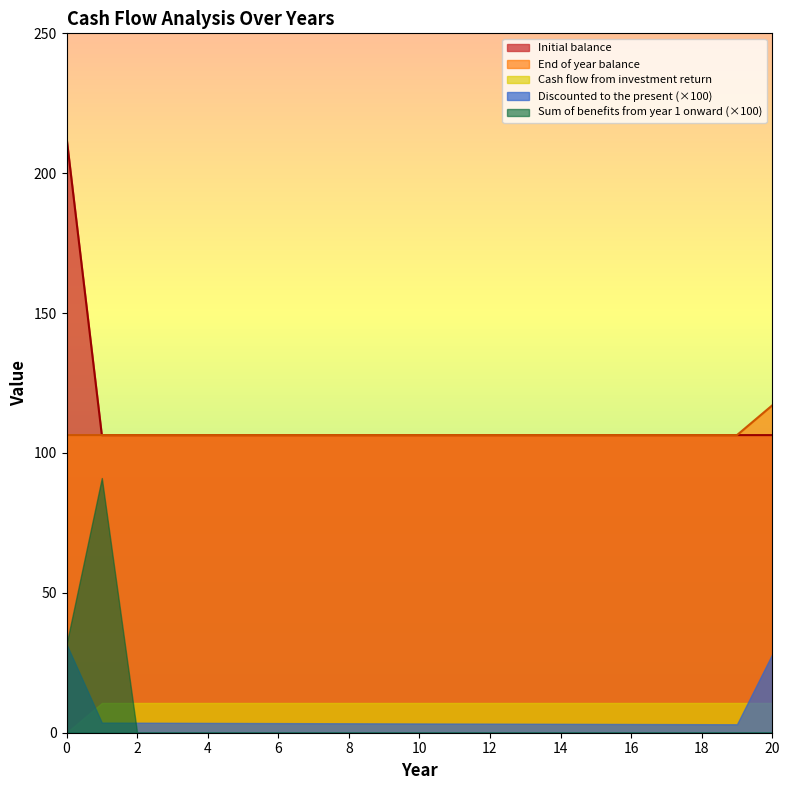

How many lines are shown in the chart?

5